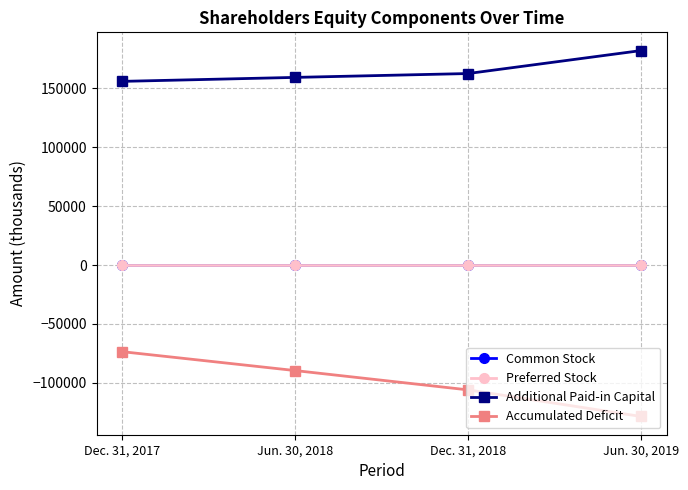

Reading left to right, list all the values displayed in this chart.

Common Stock: Dec. 31, 2017=12	Jun. 30, 2018=12	Dec. 31, 2018=12	Jun. 30, 2019=12
Preferred Stock: Dec. 31, 2017=50	Jun. 30, 2018=50	Dec. 31, 2018=50	Jun. 30, 2019=50
Additional Paid-in Capital: Dec. 31, 2017=155793	Jun. 30, 2018=159160	Dec. 31, 2018=162428	Jun. 30, 2019=181868
Accumulated Deficit: Dec. 31, 2017=-73508	Jun. 30, 2018=-89519	Dec. 31, 2018=-105875	Jun. 30, 2019=-128416